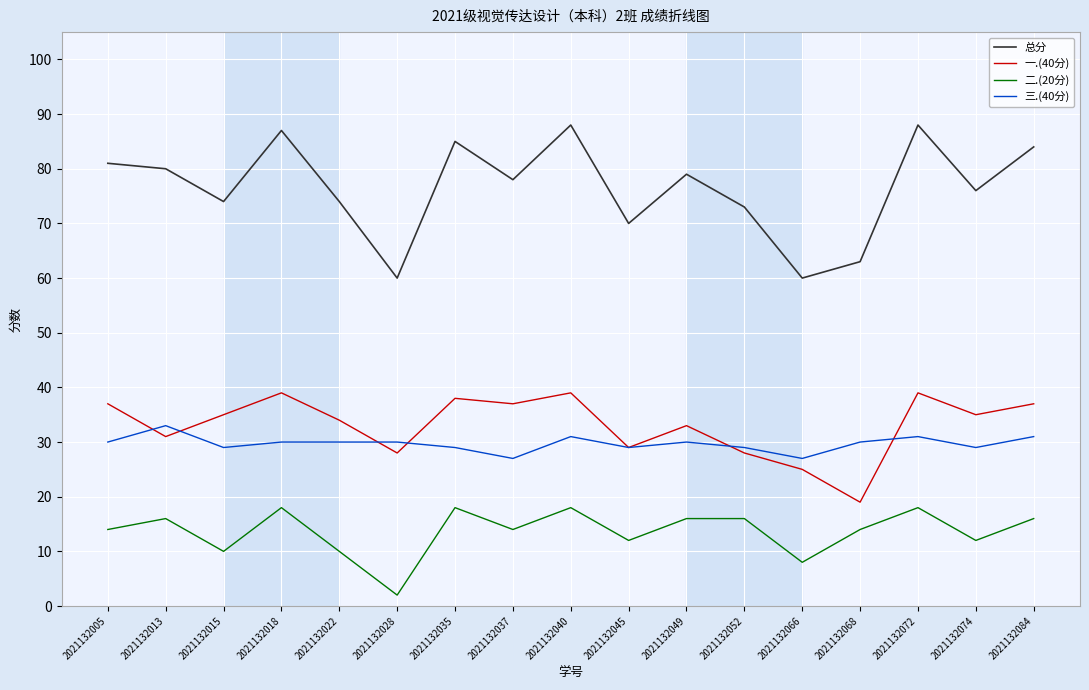

What is the sum of all 二.(20分) values?

232